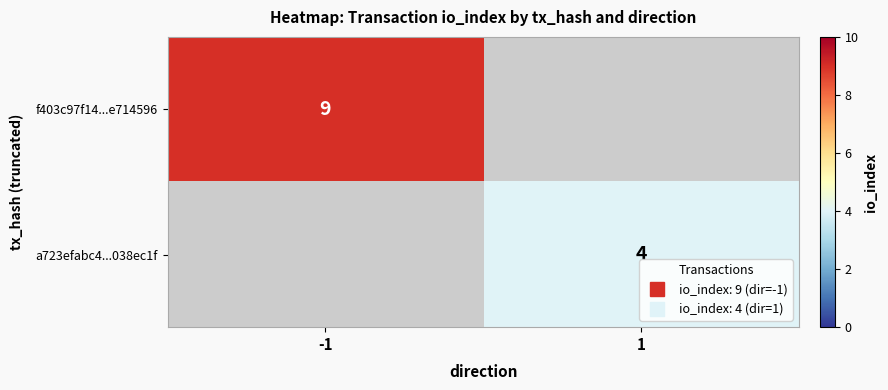

Is the value of f403c97f14...e714596 at 1 greater than the value of a723efabc4...038ec1f at -1?

No